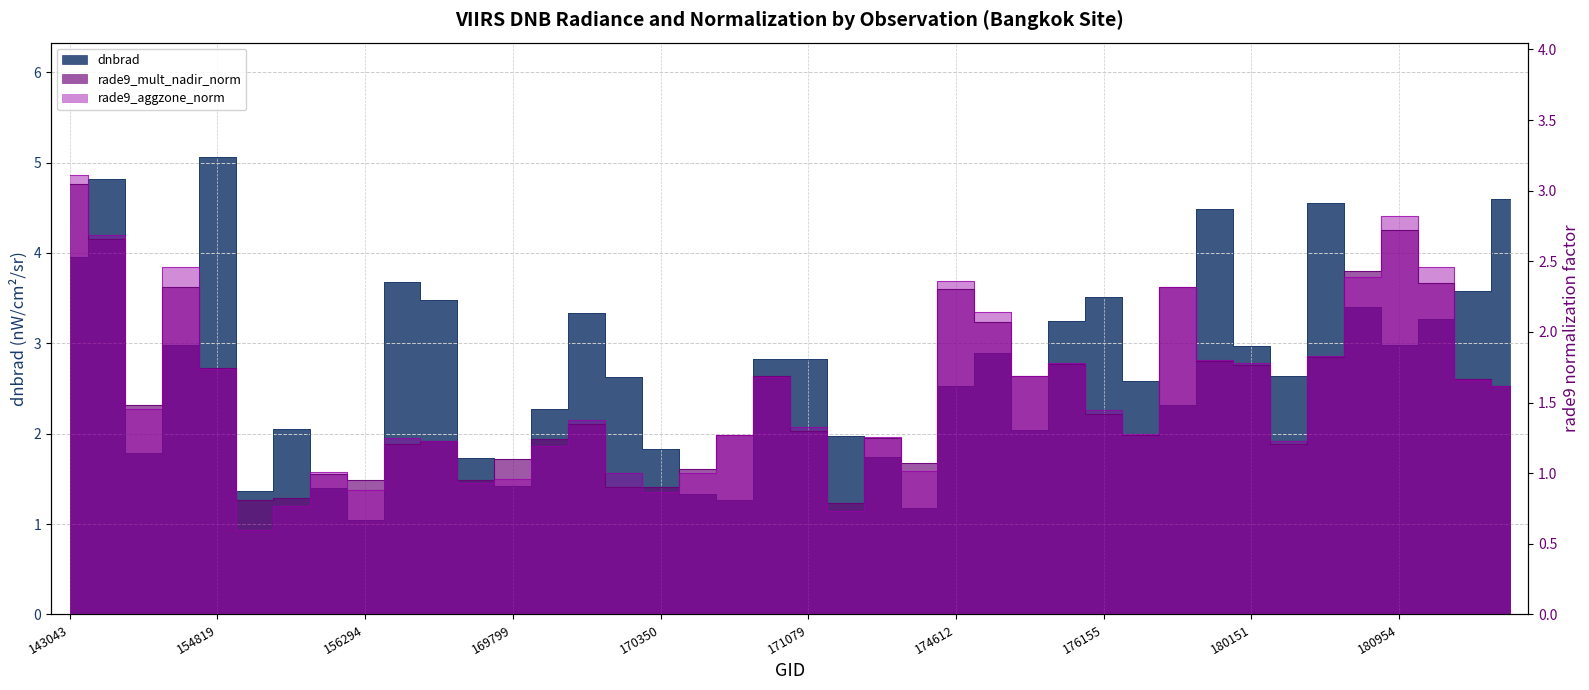

What are all the series names shown in the legend?

dnbrad, rade9_mult_nadir_norm, rade9_aggzone_norm